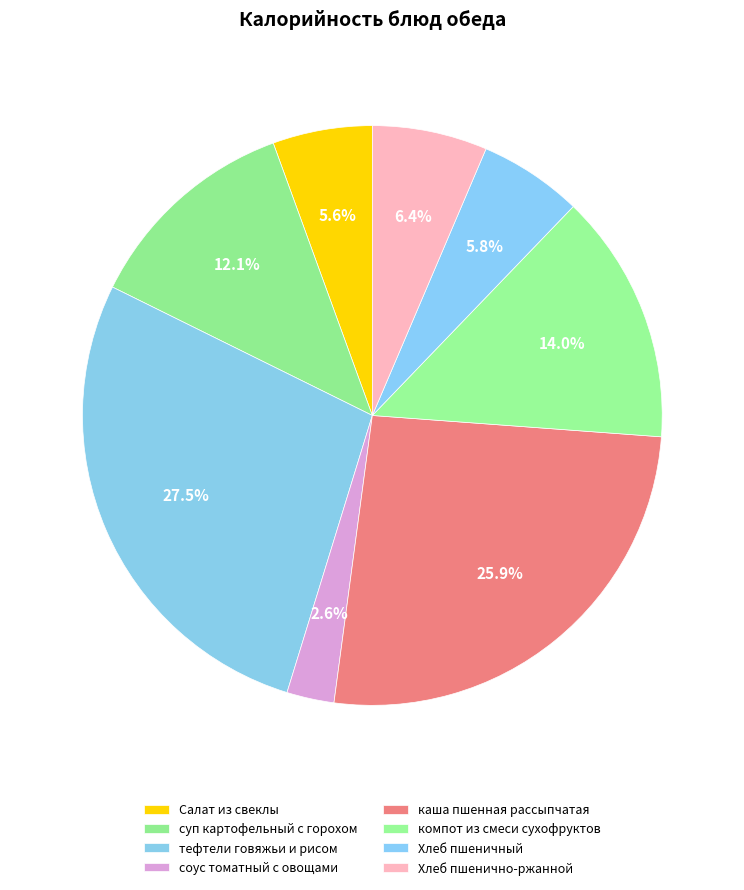

To the nearest percent, what is the difference between the largest and smallest slice percentages?

25%